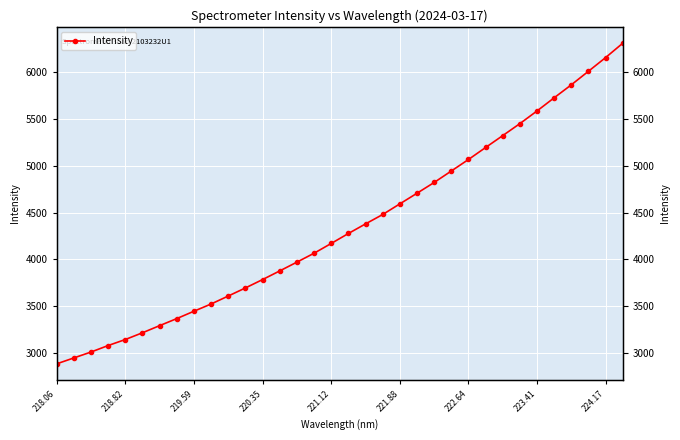

What is the average value?

4352.7